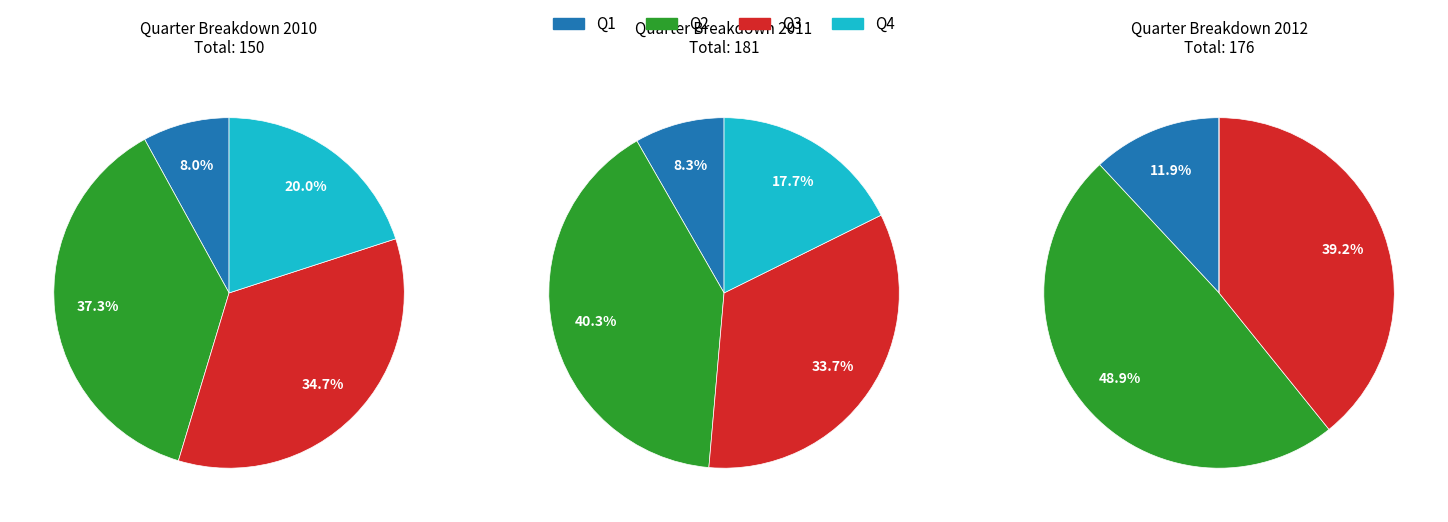

Is Q4 the majority of the pie?

No